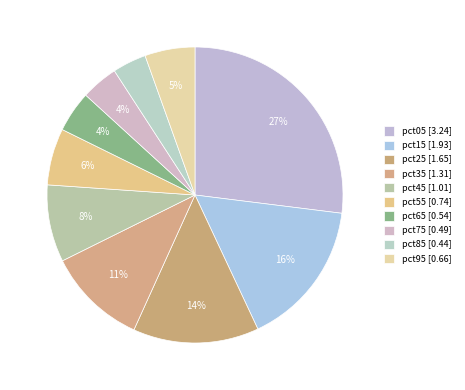

Rank the categories by value from highest to lowest.

pct05, pct15, pct25, pct35, pct45, pct55, pct95, pct65, pct75, pct85